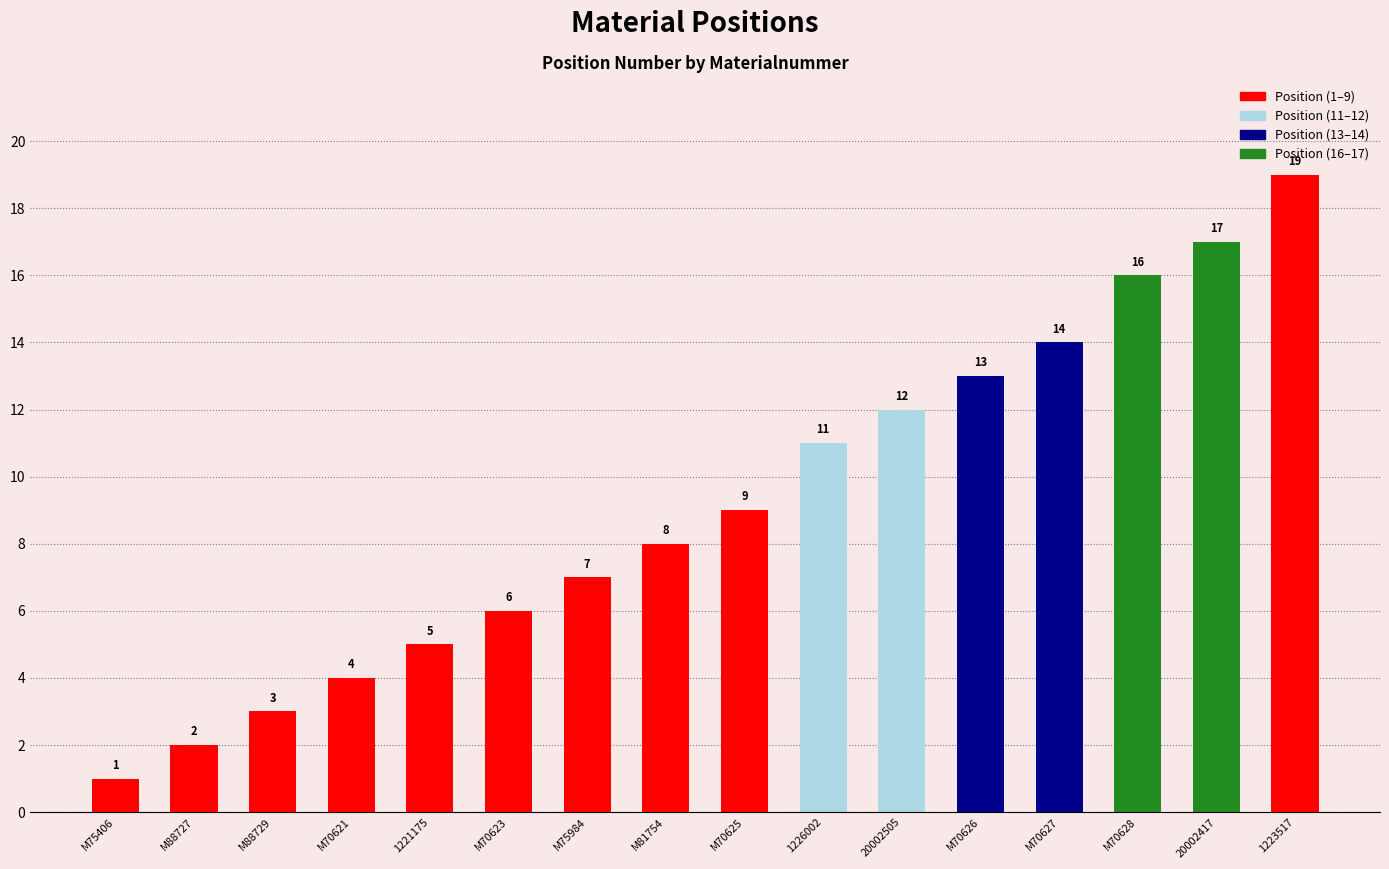

What is the value of the 12th bar from the left?

13